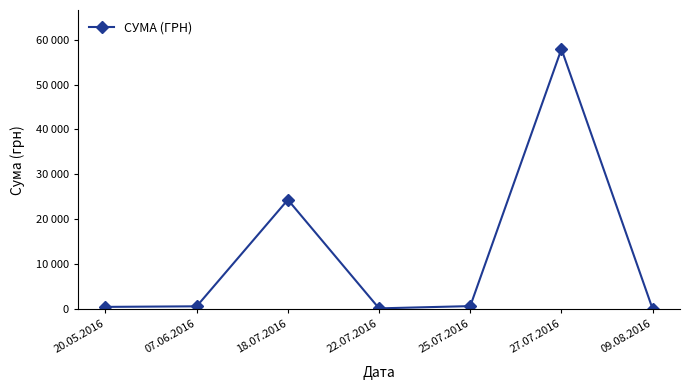

Does the chart display data point markers on the line(s)?

Yes